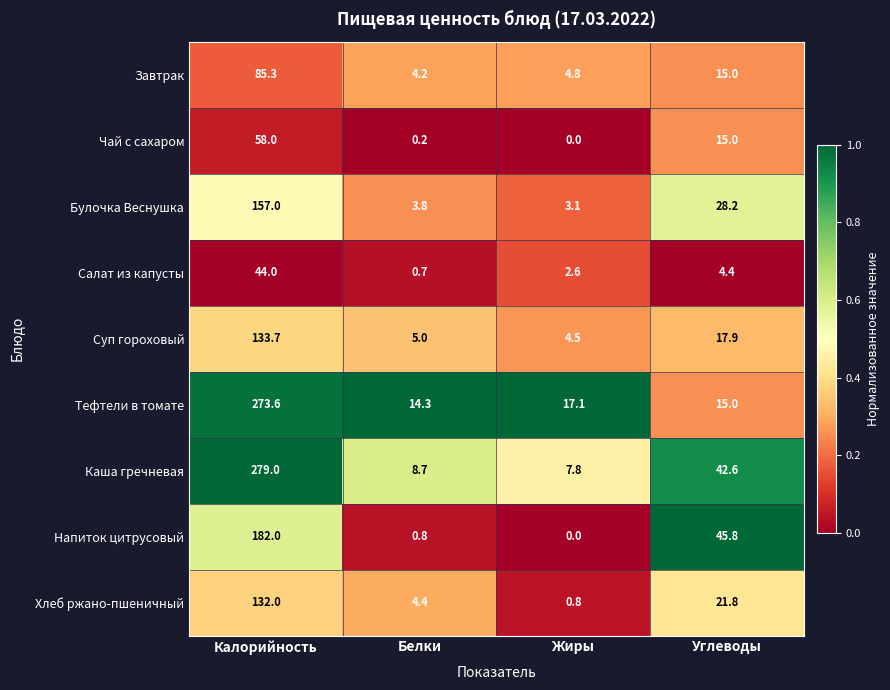

What is the spread (max minus min) of values at Белки?

14.1